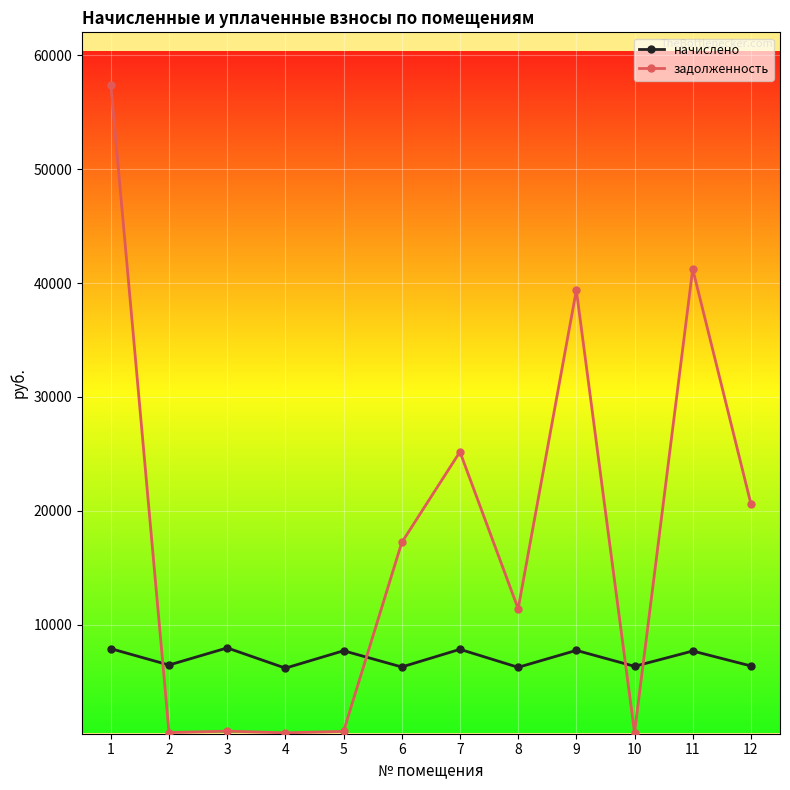

Which series has the largest total across all categories?

задолженность